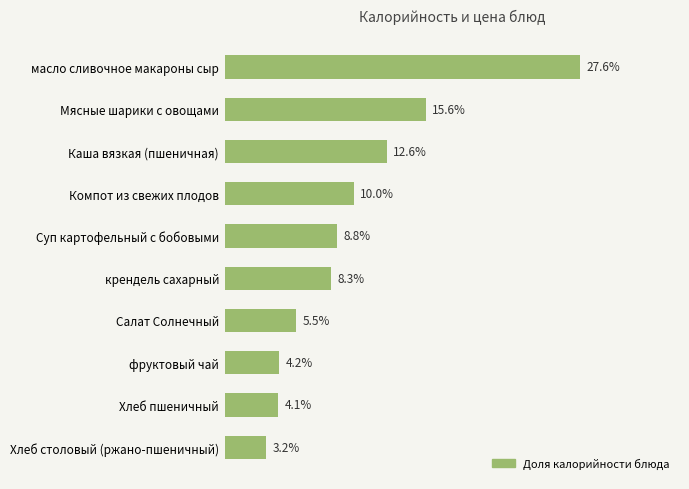

List the labels in order of value, smallest first.

Хлеб столовый (ржано-пшеничный), Хлеб пшеничный, фруктовый чай, Салат Солнечный, крендель сахарный, Суп картофельный с бобовыми, Компот из свежих плодов, Каша вязкая (пшеничная), Мясные шарики с овощами, масло сливочное макароны сыр